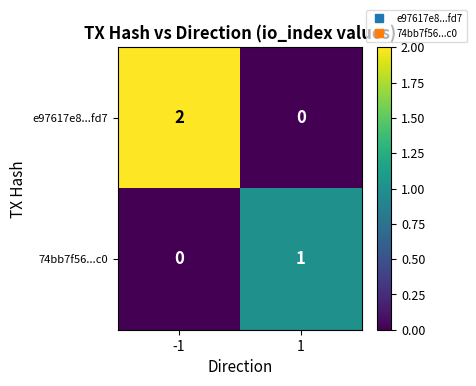

Rank the series at -1 from highest to lowest value.

e97617e8...fd7, 74bb7f56...c0